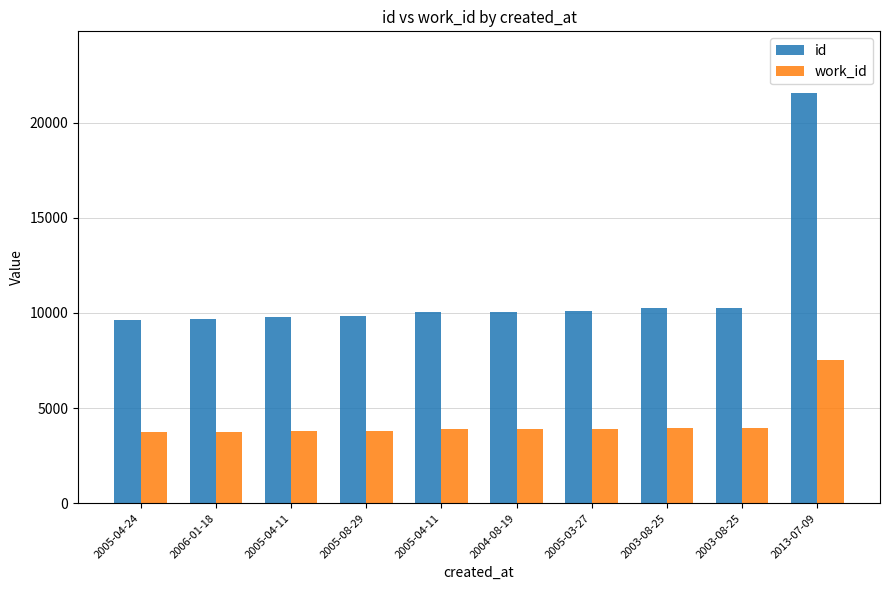

Reading left to right, what are all the values shown in this chart?

id: 2005-04-24=9612	2006-01-18=9709	2005-04-11=9805	2005-08-29=9825	2005-04-11=10063	2004-08-19=10067	2005-03-27=10090	2003-08-25=10279	2003-08-25=10280	2013-07-09=21573
work_id: 2005-04-24=3718	2006-01-18=3766	2005-04-11=3799	2005-08-29=3816	2005-04-11=3887	2004-08-19=3891	2005-03-27=3901	2003-08-25=3953	2003-08-25=3953	2013-07-09=7519